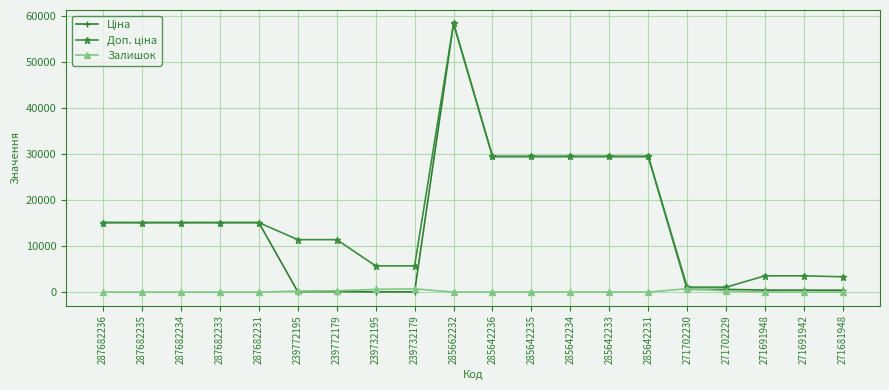

What is the spread (max minus min) of values at 287682235?

15120.0